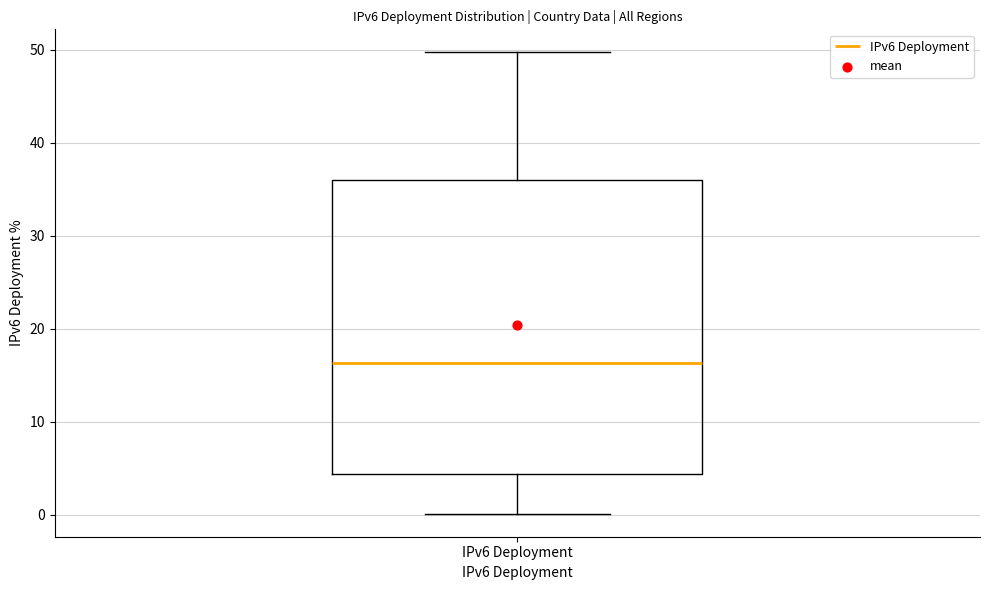

Where is the upper edge of the box for IPv6 Deployment on the y-axis? The values are not printed on the chart, so give them approximately, as read against the axis.

36